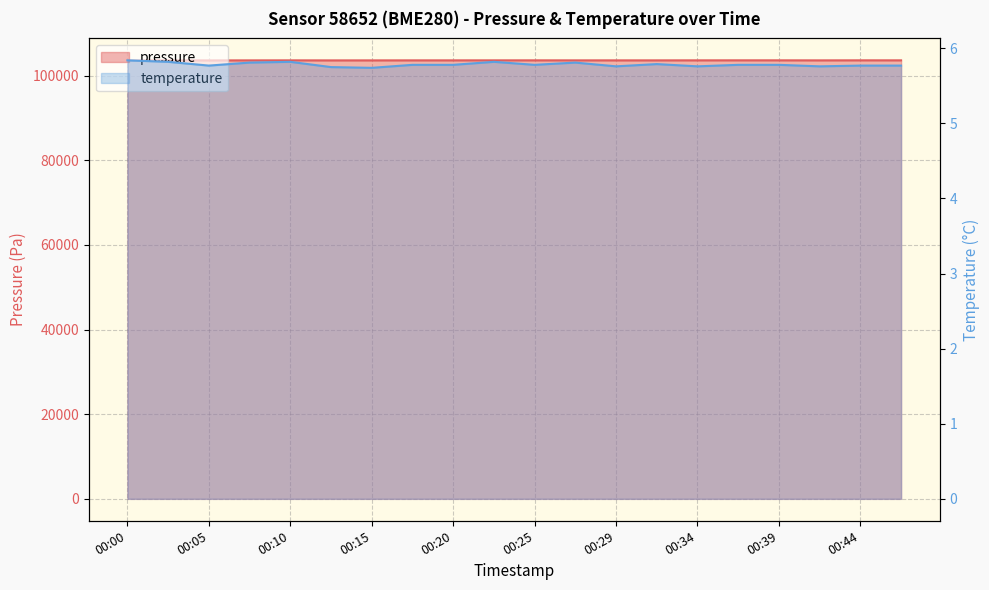

What value does the temperature series have at 00:27?

5.8